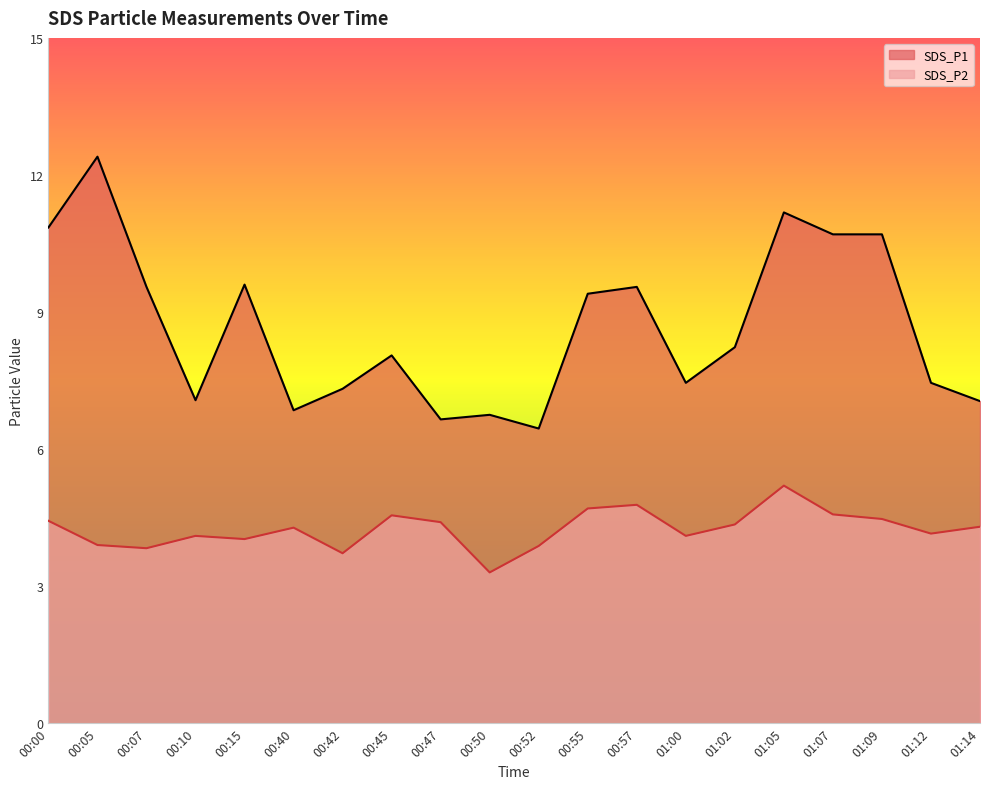

Which series changed the most between 00:05 and 01:14?

SDS_P1